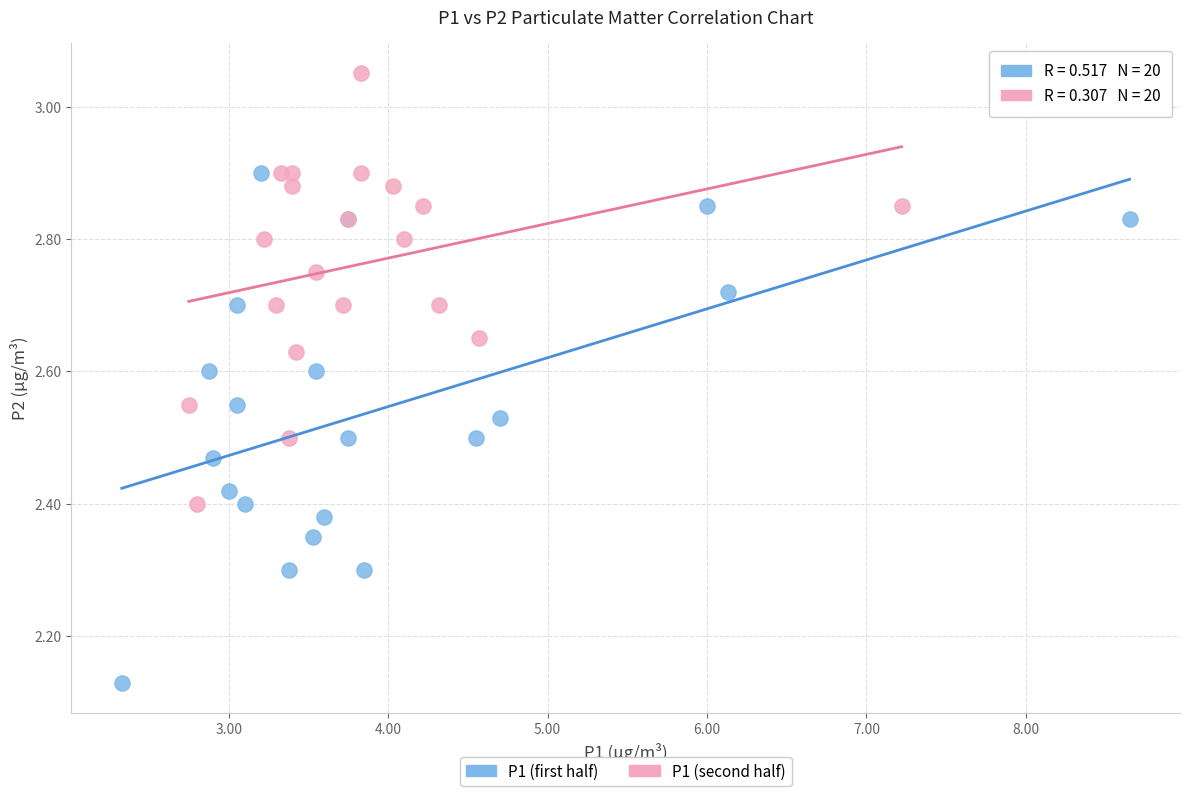

Which series contains the lowest Y value?

P1 (first half)